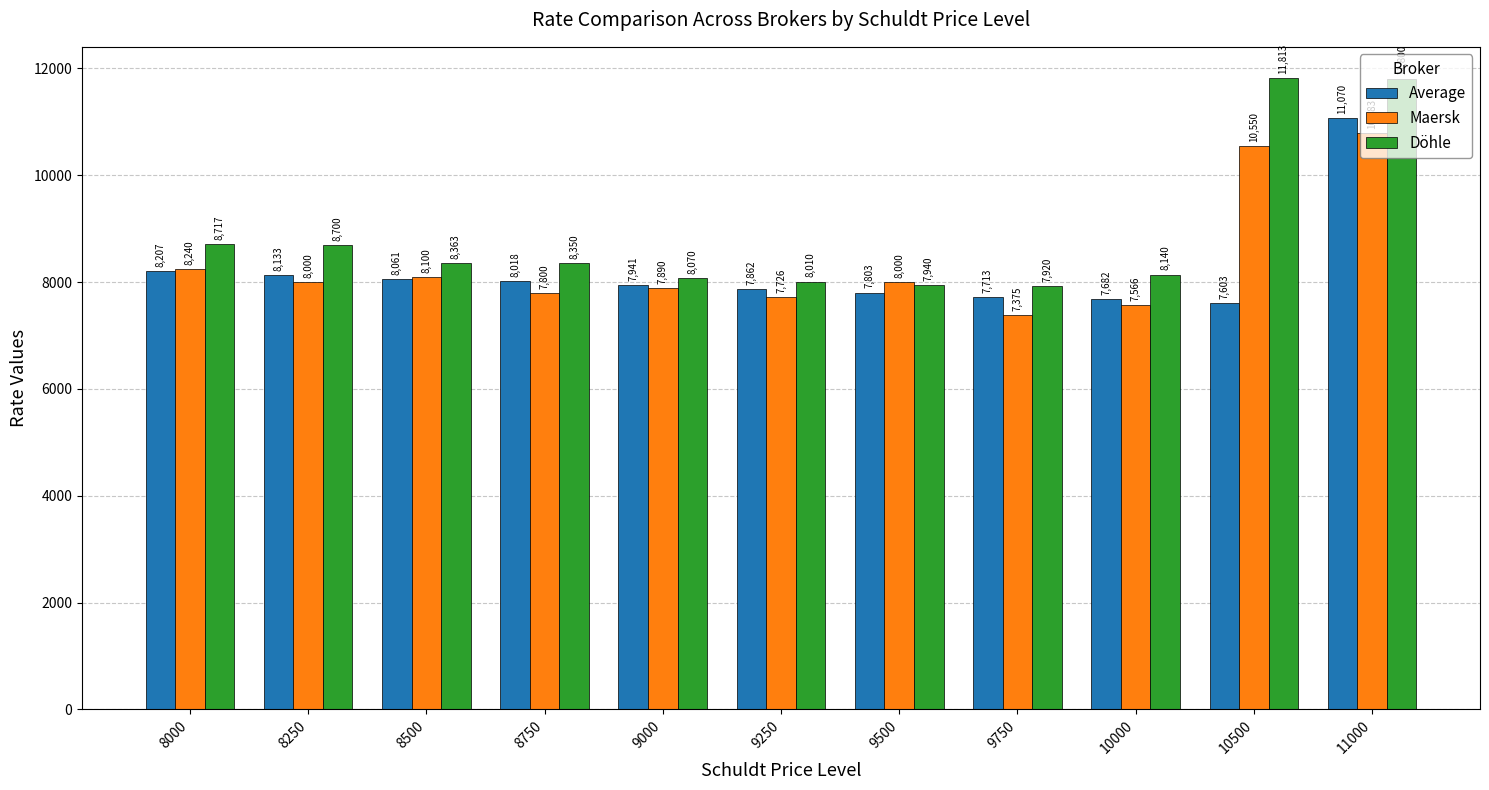

Count the number of categories in the chart.

11